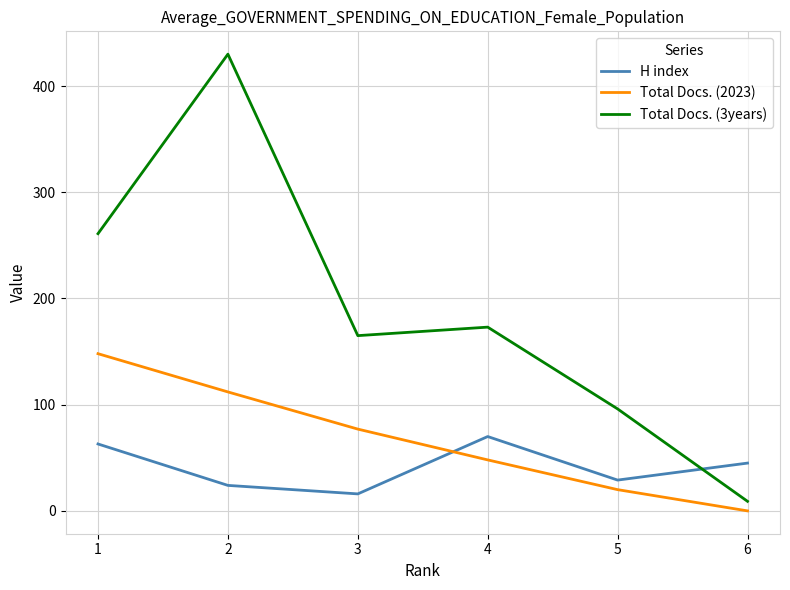

True or false: Total Docs. (2023) and H index intersect in this chart.

True